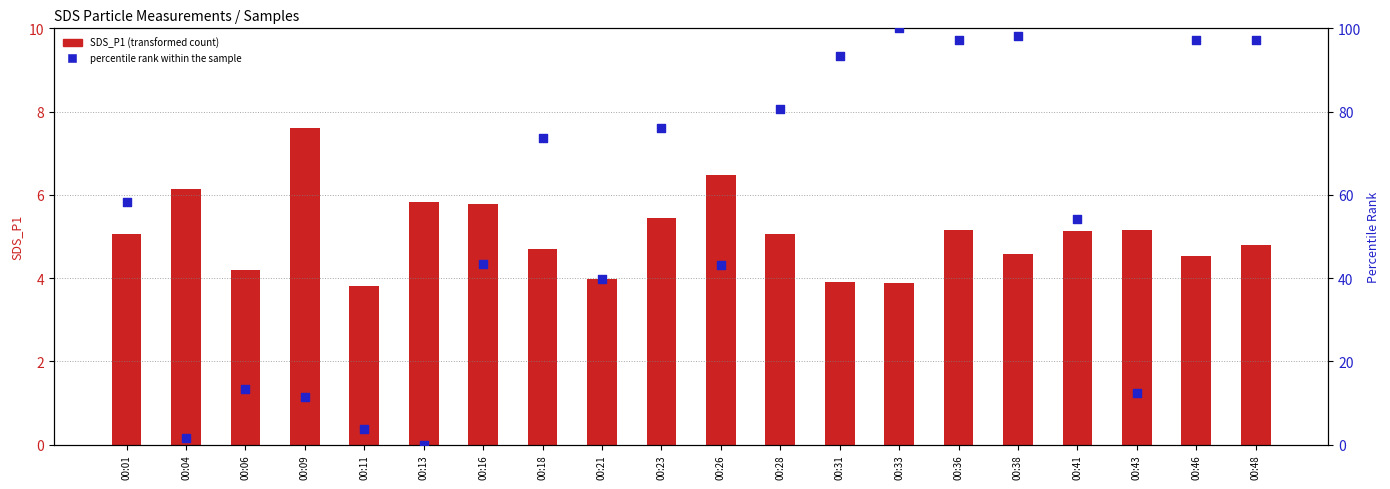

At how many categories does at least one series exceed 80?

7